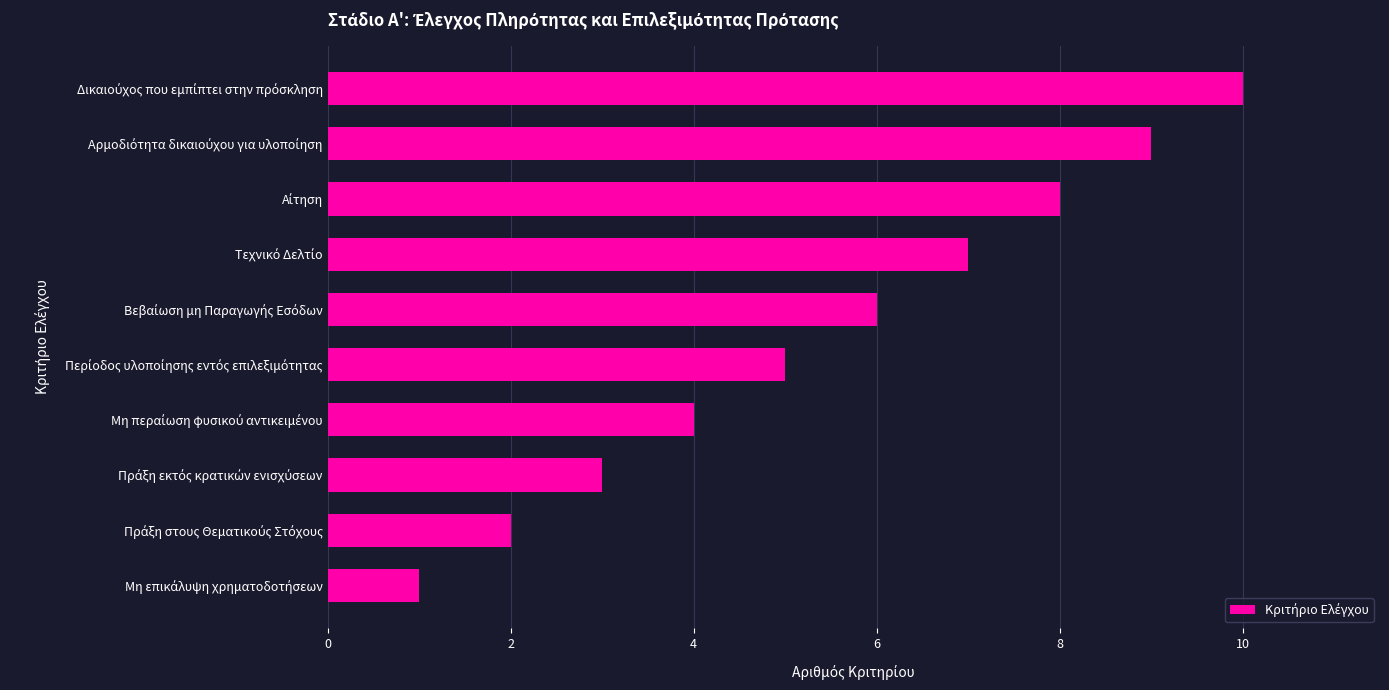

What is the maximum value shown in the chart?

10